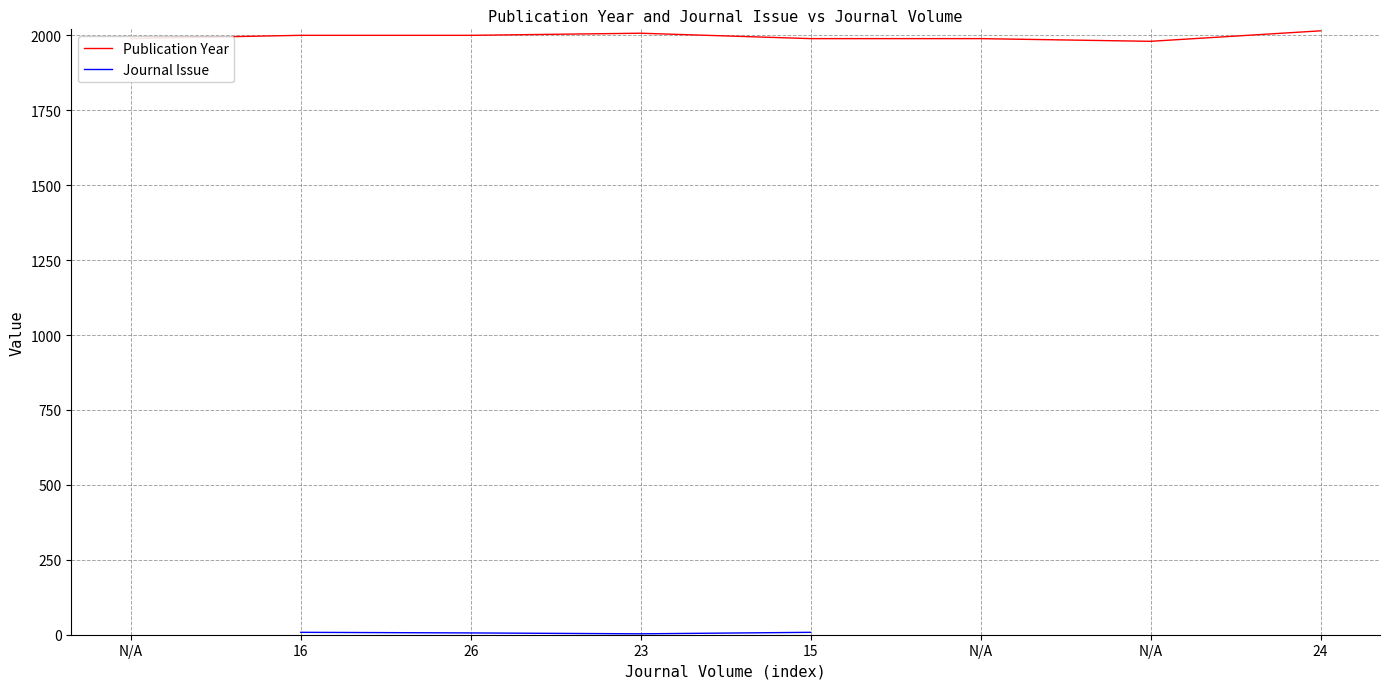

True or false: Publication Year has more than 2 points higher than both neighbors.

False